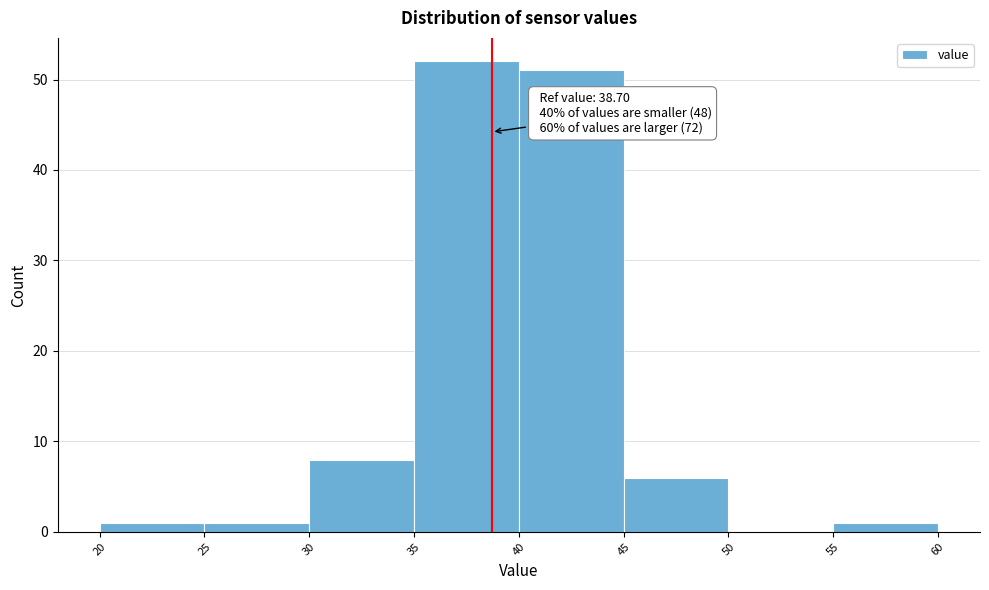

Which range on the x-axis has the tallest bar?

35 to 40